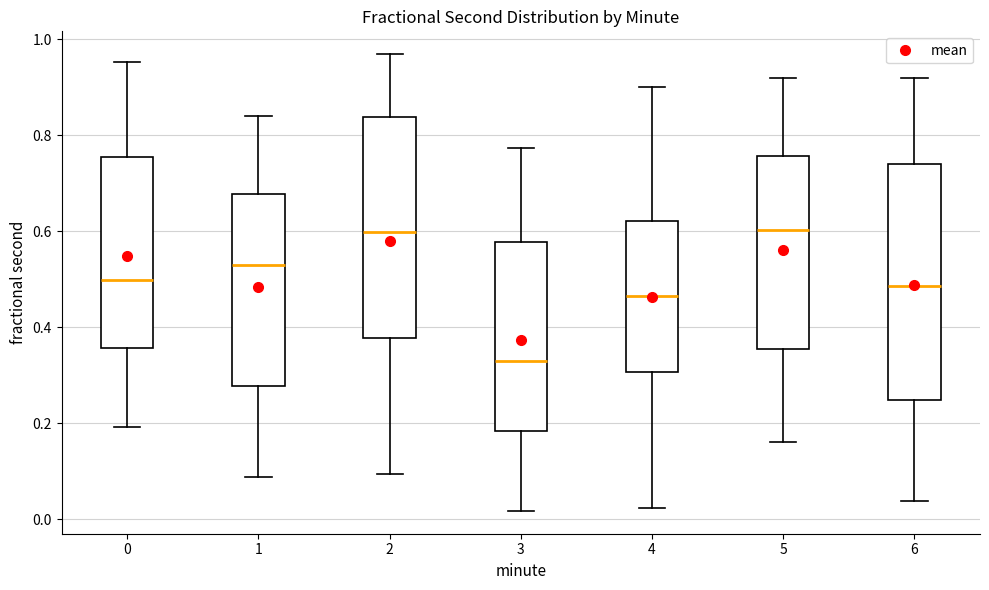

Reading left to right, read every box against the y-axis: the position of its median line, the range the box covers, and the ends of its whiskers. The values are not printed on the chart, so give them approximately, as read against the axis.

0: median 0.50, box 0.36 to 0.76, whiskers 0.20 to 0.96
1: median 0.52, box 0.28 to 0.68, whiskers 0.08 to 0.84
2: median 0.60, box 0.38 to 0.84, whiskers 0.10 to 0.96
3: median 0.32, box 0.18 to 0.58, whiskers 0.02 to 0.78
4: median 0.46, box 0.30 to 0.62, whiskers 0.02 to 0.90
5: median 0.60, box 0.36 to 0.76, whiskers 0.16 to 0.92
6: median 0.48, box 0.24 to 0.74, whiskers 0.04 to 0.92